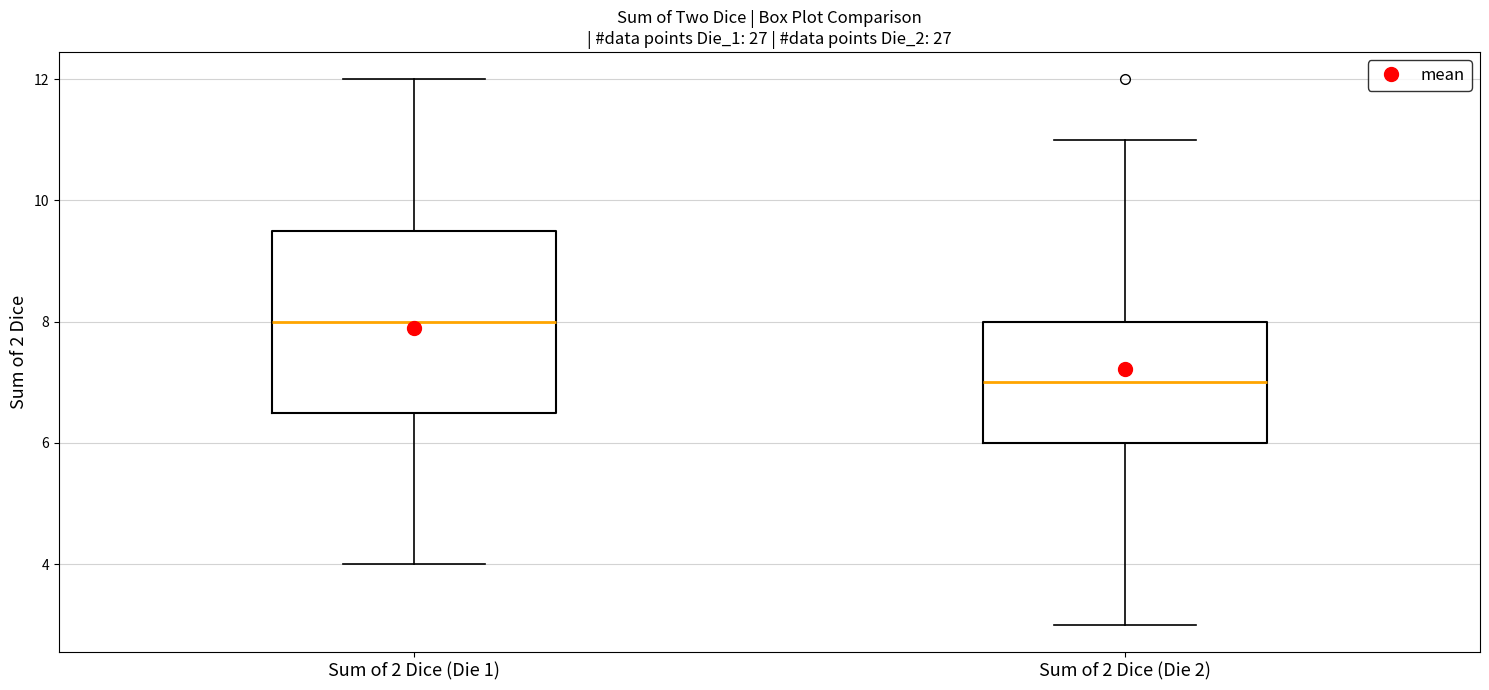

Reading left to right, read every box against the y-axis: the position of its median line, the range the box covers, and the ends of its whiskers. The values are not printed on the chart, so give them approximately, as read against the axis.

Sum of 2 Dice (Die 1): median 8.0, box 6.6 to 9.6, whiskers 4.0 to 12.0
Sum of 2 Dice (Die 2): median 7.0, box 6.0 to 8.0, whiskers 3.0 to 11.0